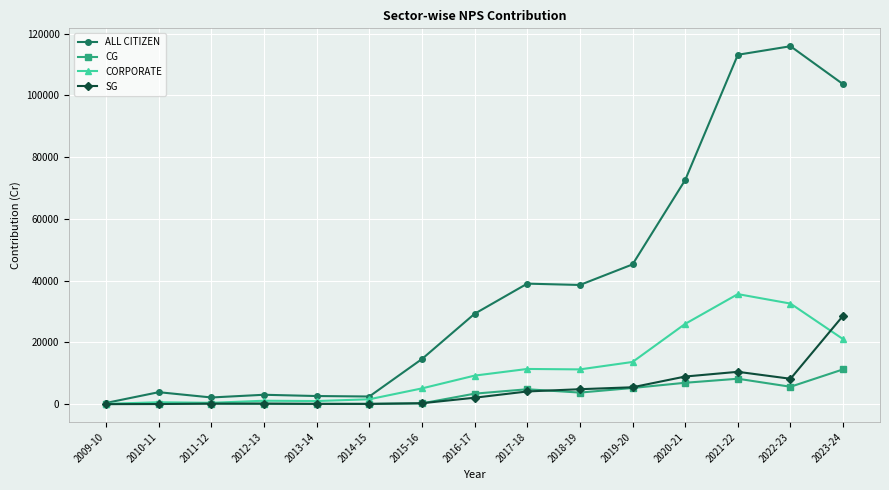

Between 2012-13 and 2019-20, which series saw the biggest shift?

ALL CITIZEN